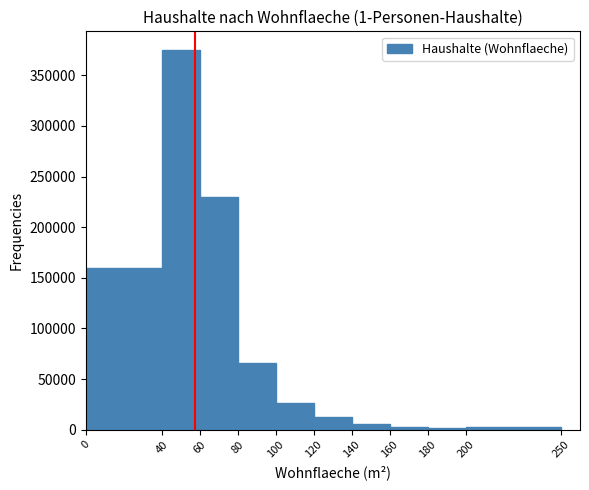

How tall is the bar that spans 140 to 160 on the x-axis? The values are not printed on the chart, so give them approximately, as read against the axis.

5000